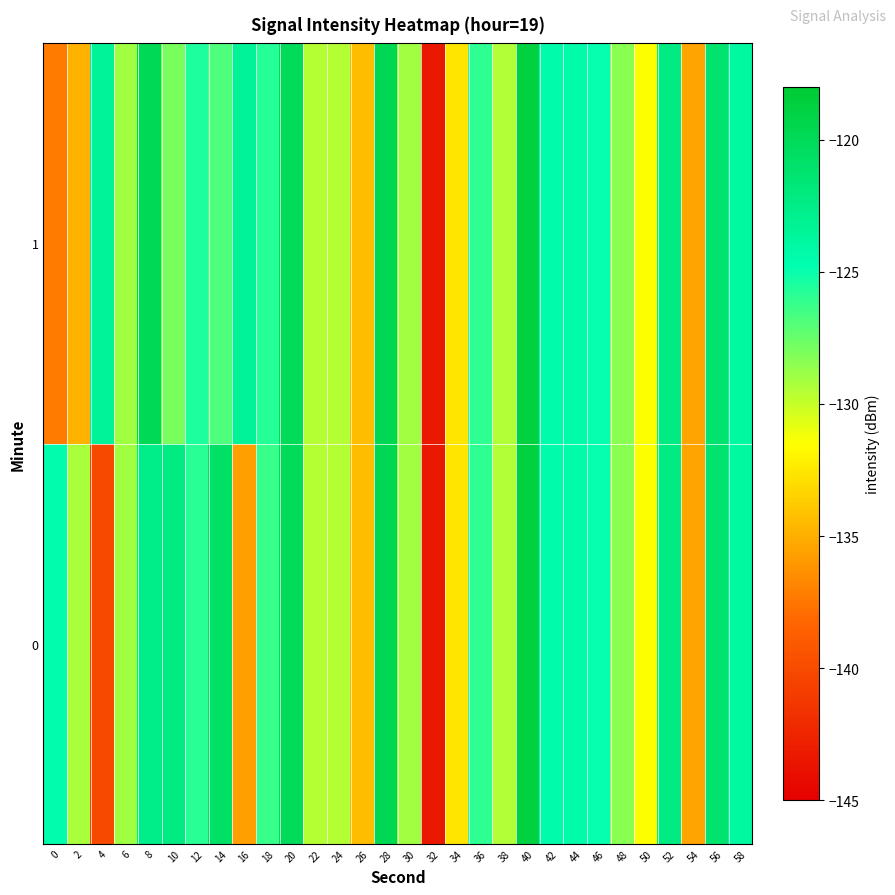

List the series in order of their peak value, highest first.

0, 1